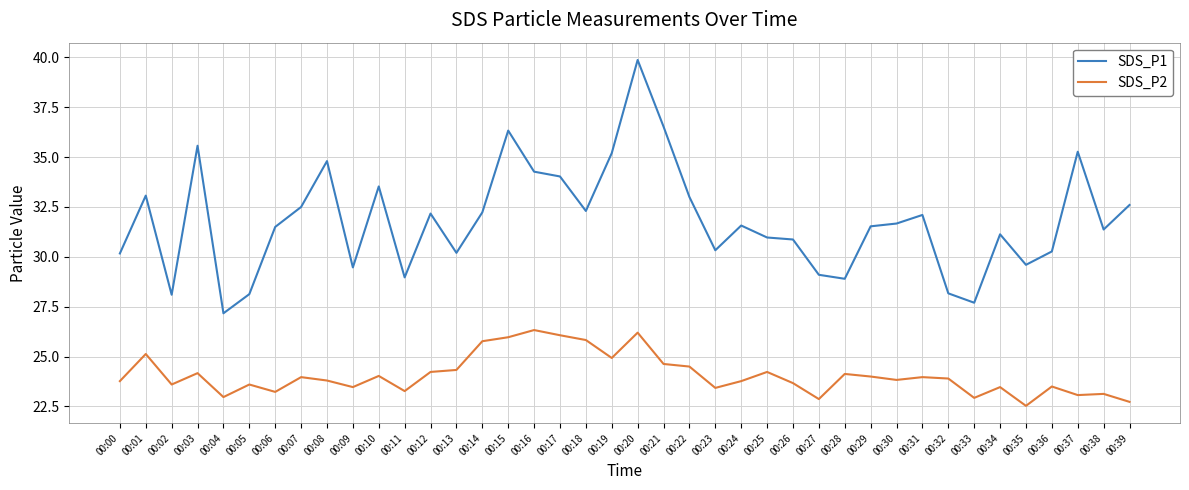

At which category is the sum across all series the highest?

00:20